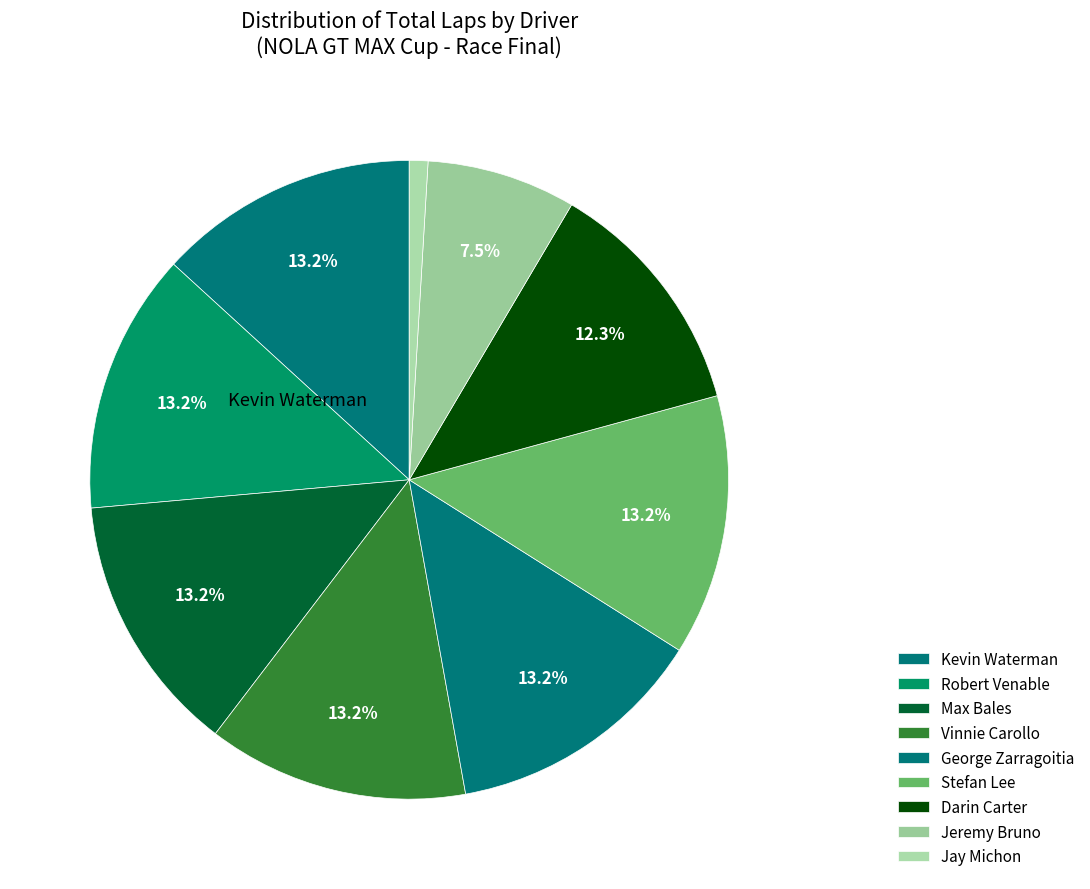

The Max Bales slice represents 13% of the pie. True or false?

True